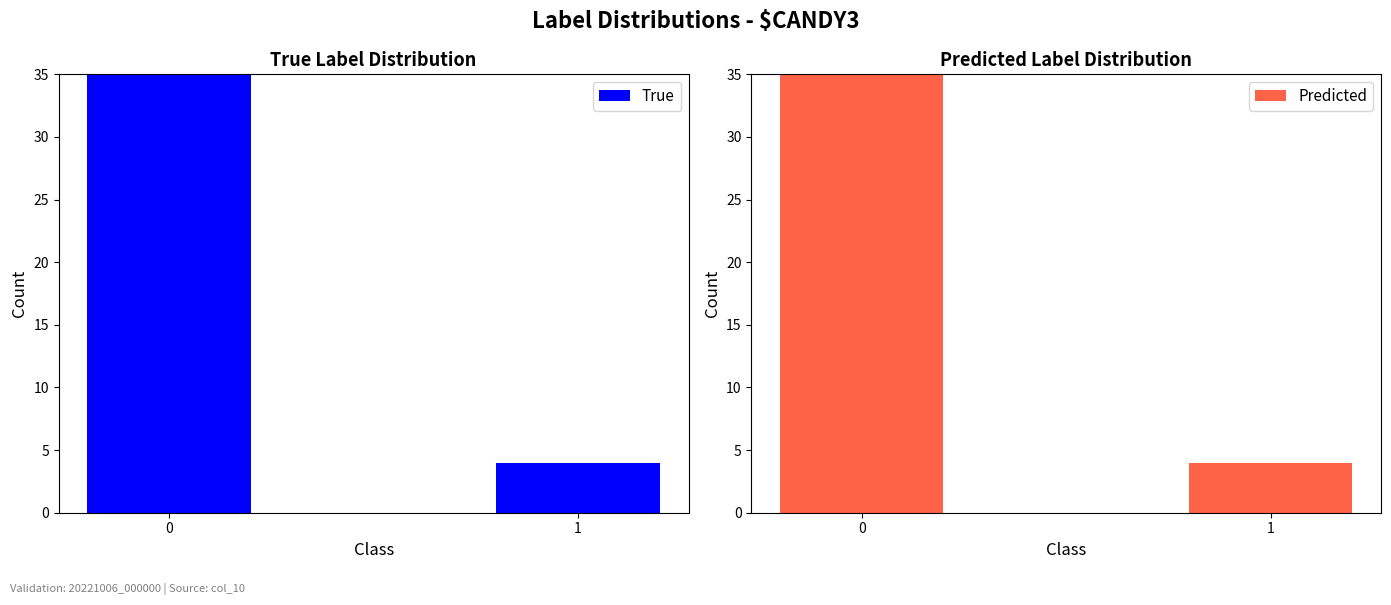

Between 0 and 1, which series saw the biggest shift?

True